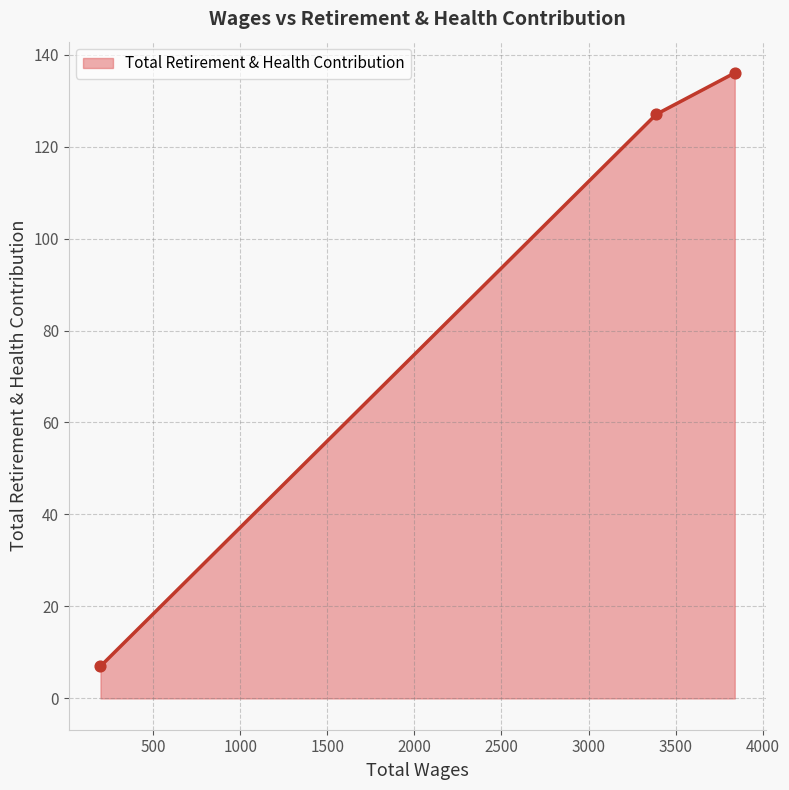

What is the change in value from 3840.0 to 196.0?

-129